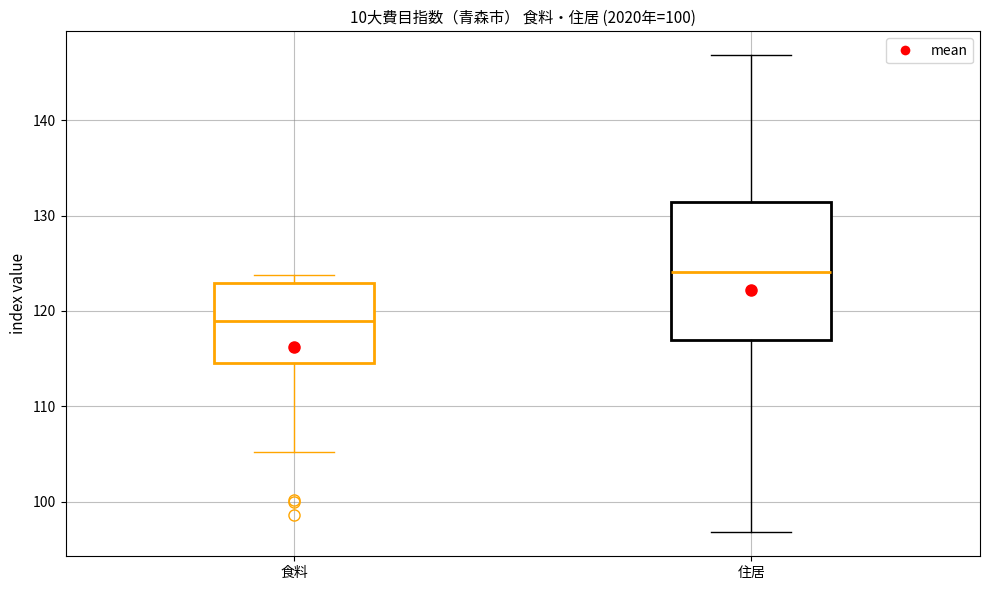

Where does the lower whisker of the box for 食料 end on the y-axis? The values are not printed on the chart, so give them approximately, as read against the axis.

105